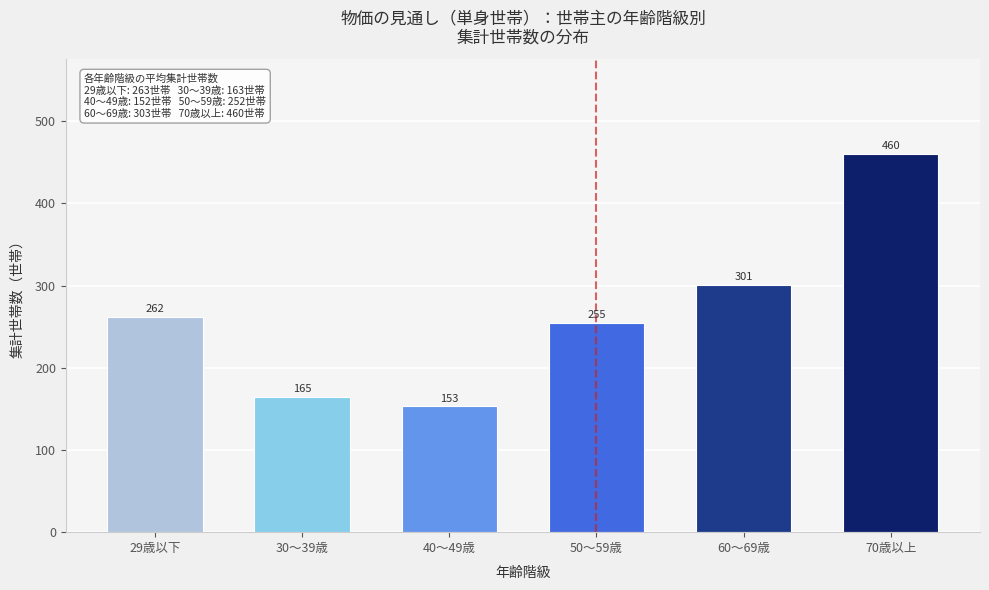

What is the minimum value shown in the chart?

153.0